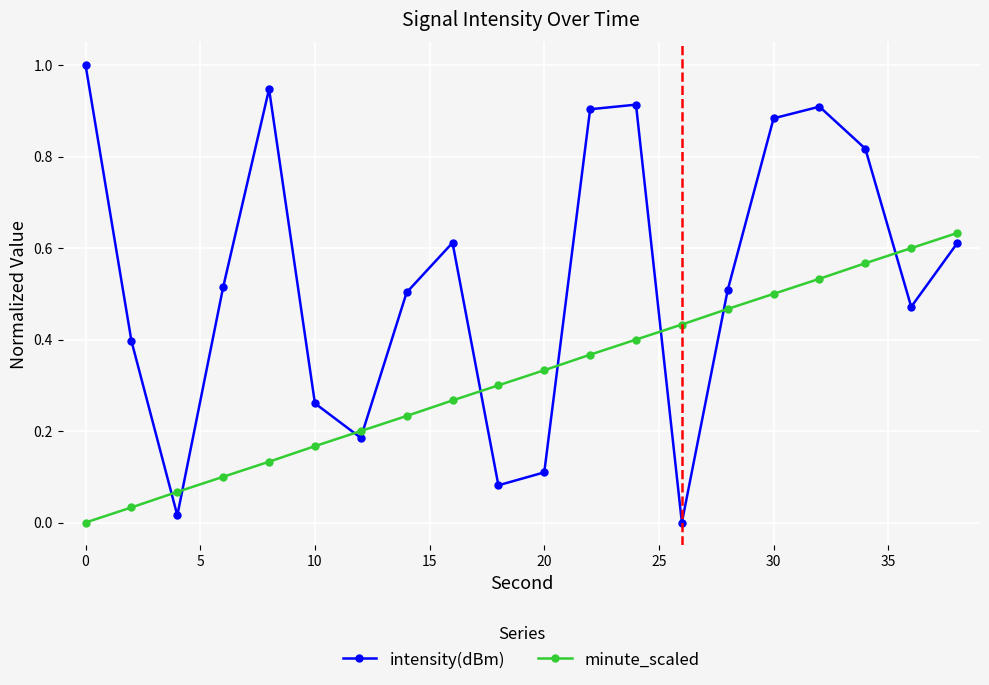

Which series has the largest total across all categories?

intensity(dBm)